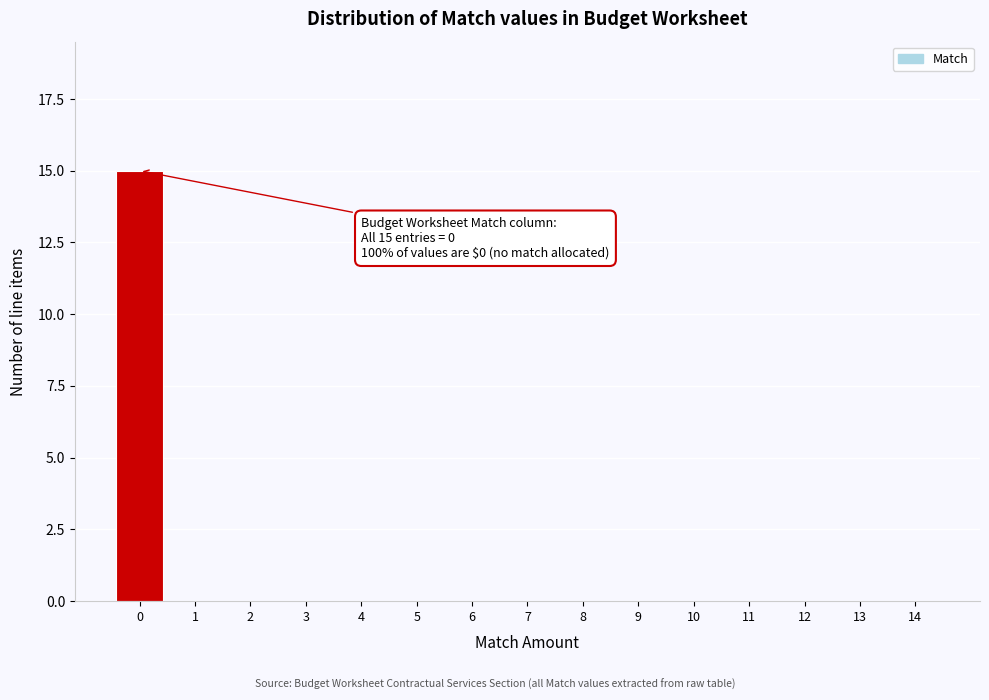

Reading right to left, extract all data points from this chart.

14=0	13=0	12=0	11=0	10=0	9=0	8=0	7=0	6=0	5=0	4=0	3=0	2=0	1=0	0=15